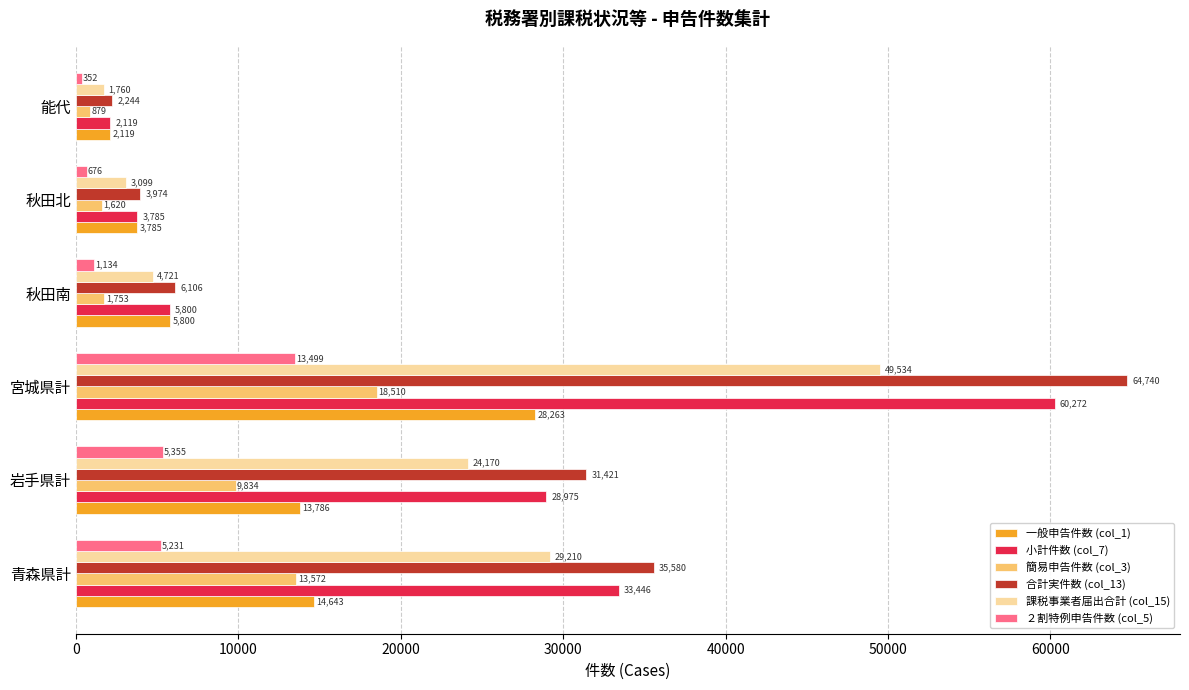

The value of ２割特例申告件数 (col_5) at 秋田北 is 676. True or false?

True